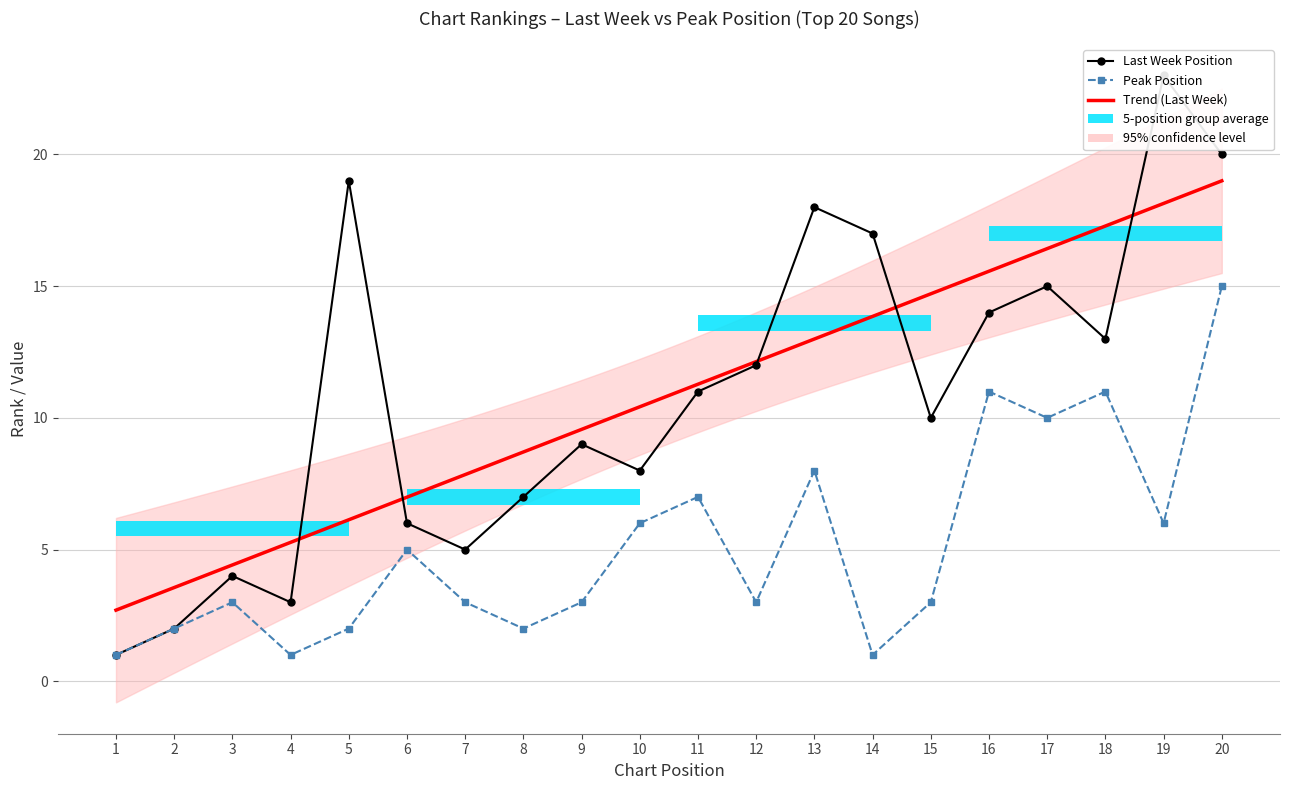

What is the difference between the maximum and minimum values in the Last Week series?

22